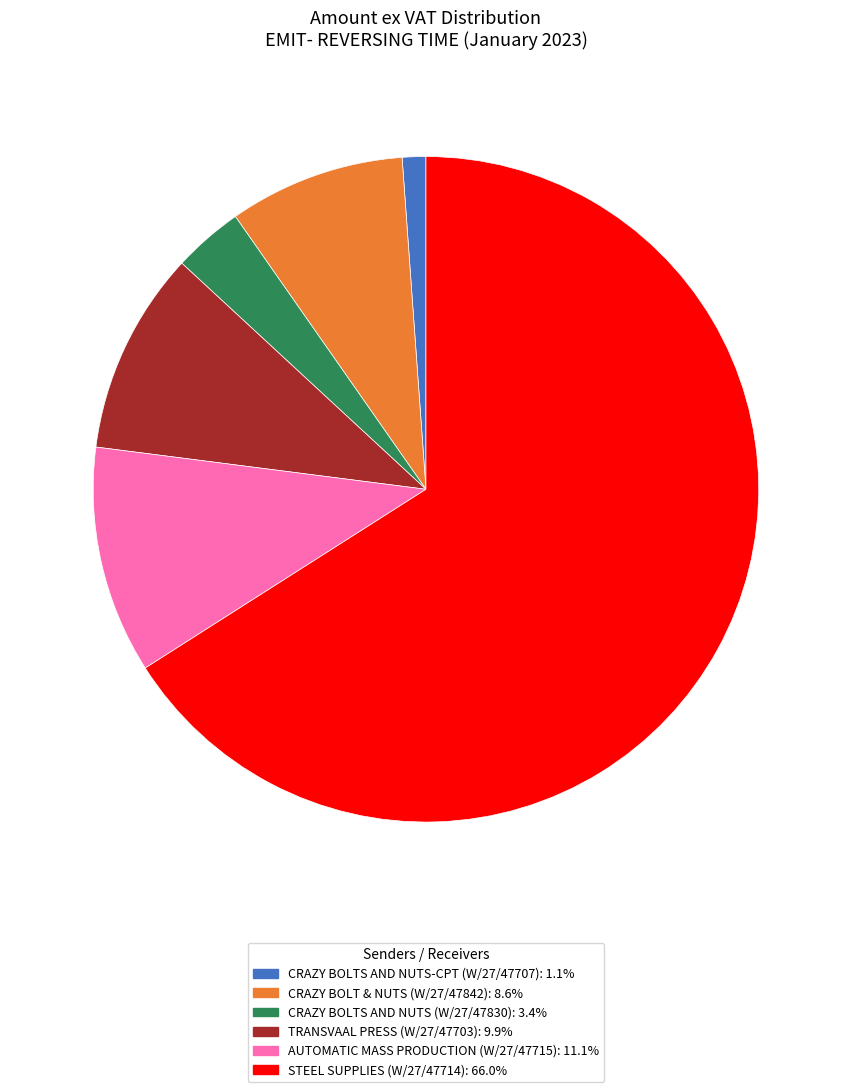

Do CRAZY BOLTS AND NUTS (W/27/47830): 3.4% and AUTOMATIC MASS PRODUCTION (W/27/47715): 11.1% together represent more than half of the pie?

No